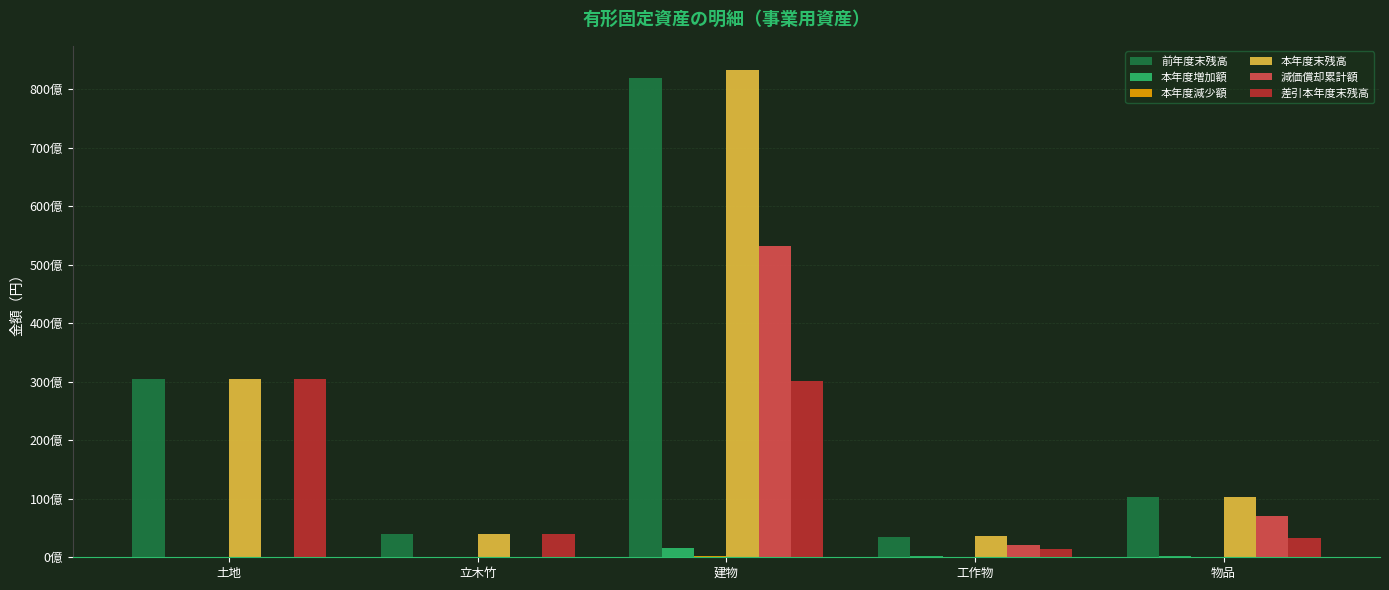

At which label does 前年度末残高 first exceed 10245475821?

土地